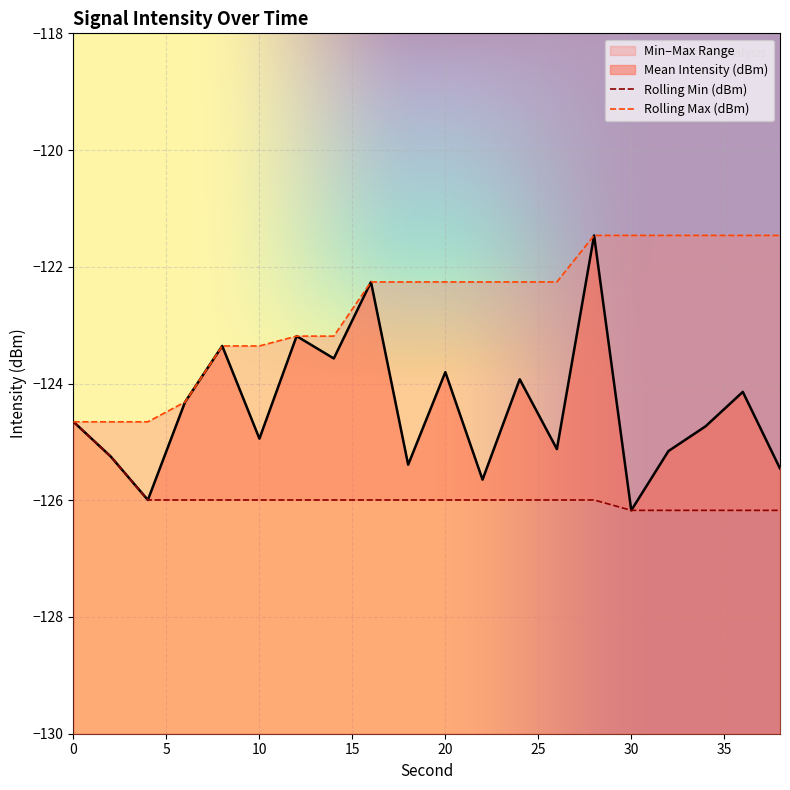

Where does the Rolling Max (dBm) series first go above -122?

28